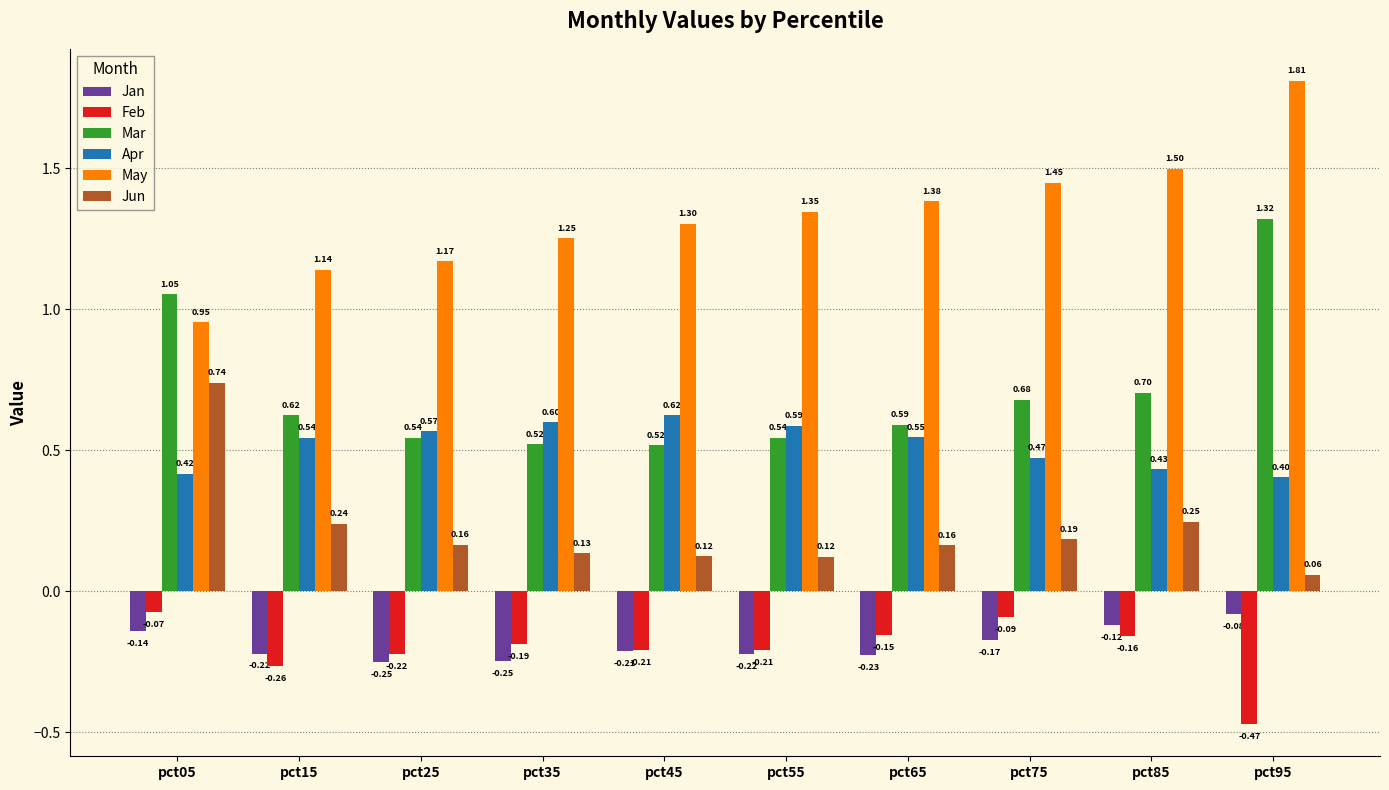

List the series in order of their peak value, highest first.

May, Mar, Jun, Apr, Feb, Jan